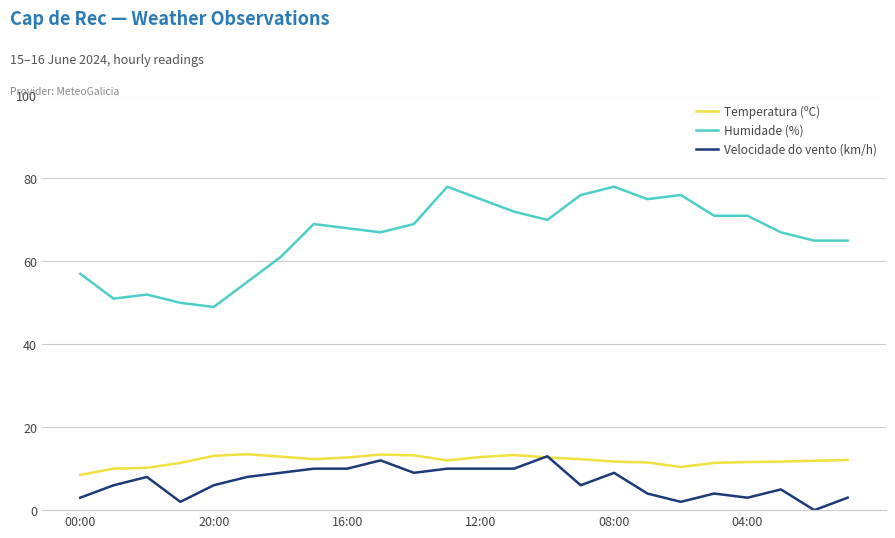

Which series has the widest spread of values?

Humidade (%)